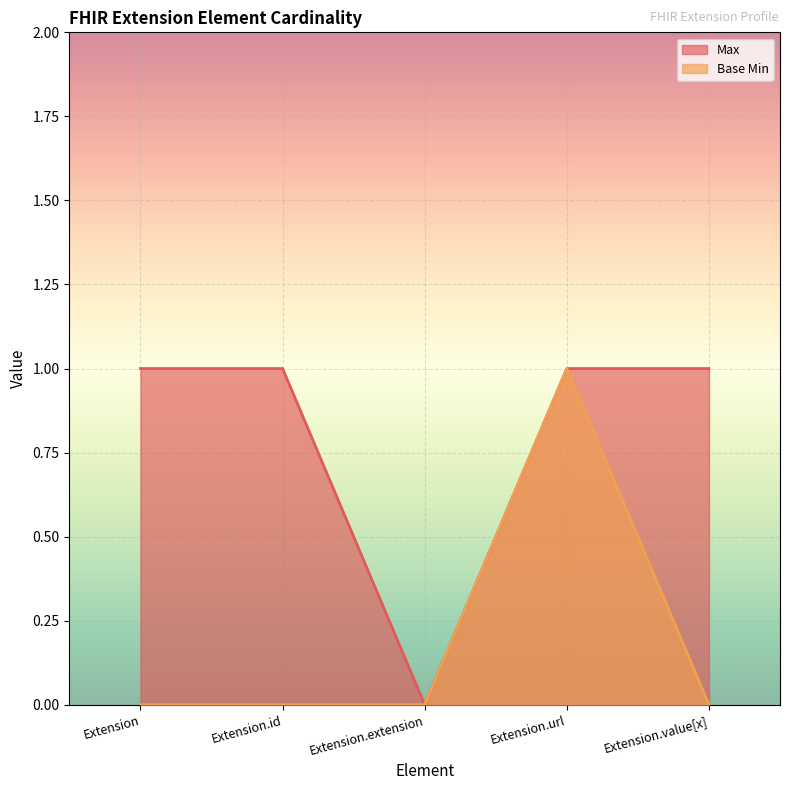

List the series in order of their overall mean, lowest first.

Base Min, Max